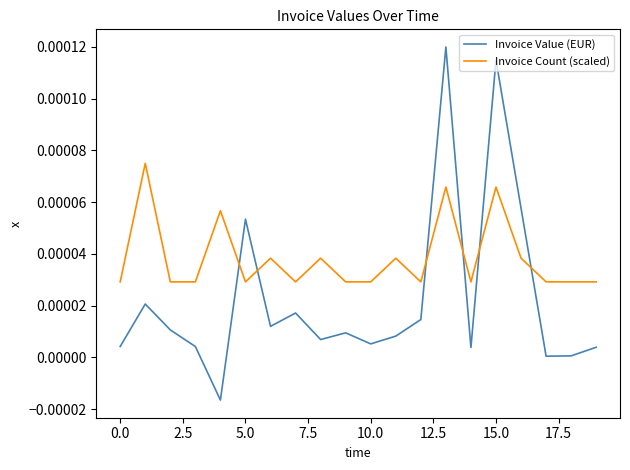

Which series has the widest spread of values?

Invoice Value (EUR)